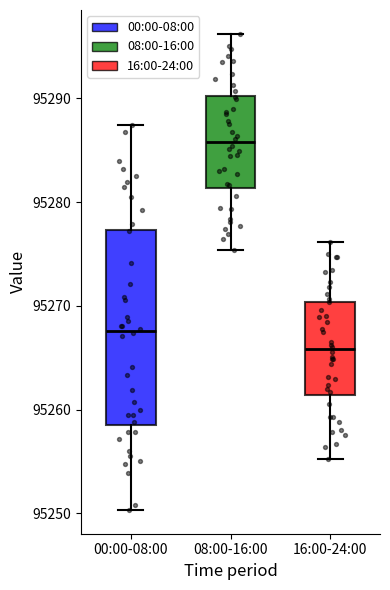

Which box's median line is the lowest?

16:00-24:00